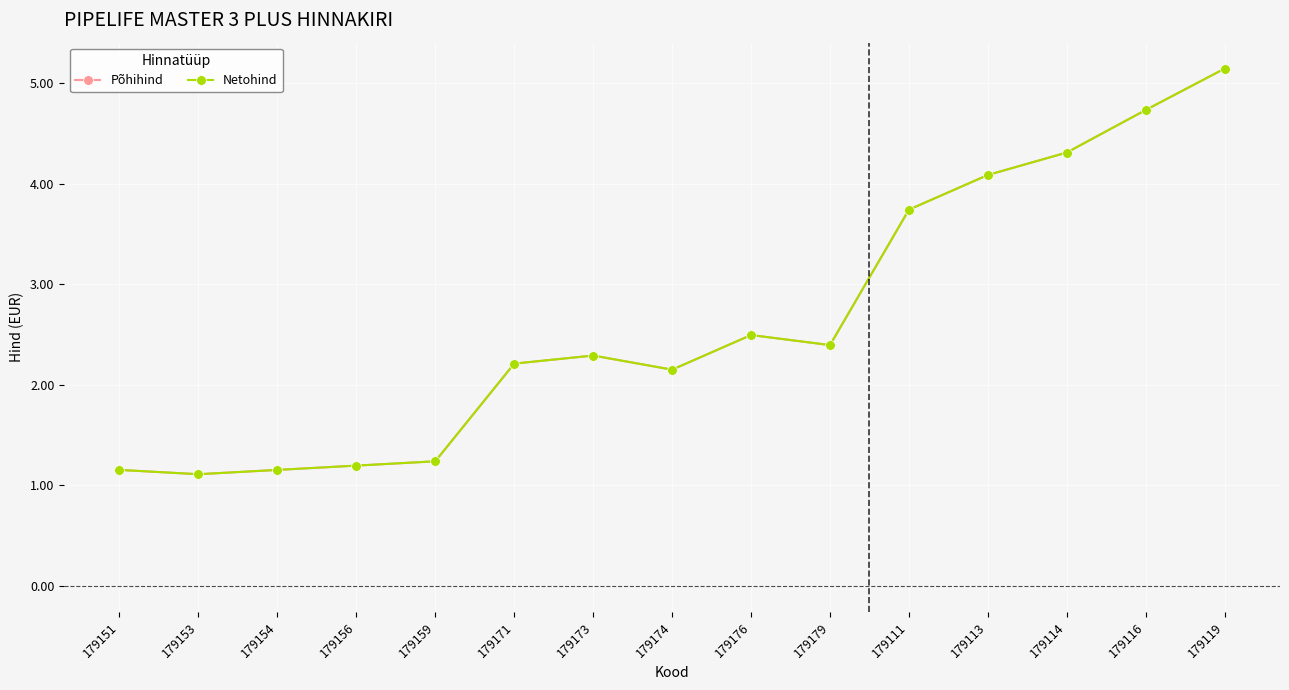

Does the chart have visible grid lines?

Yes